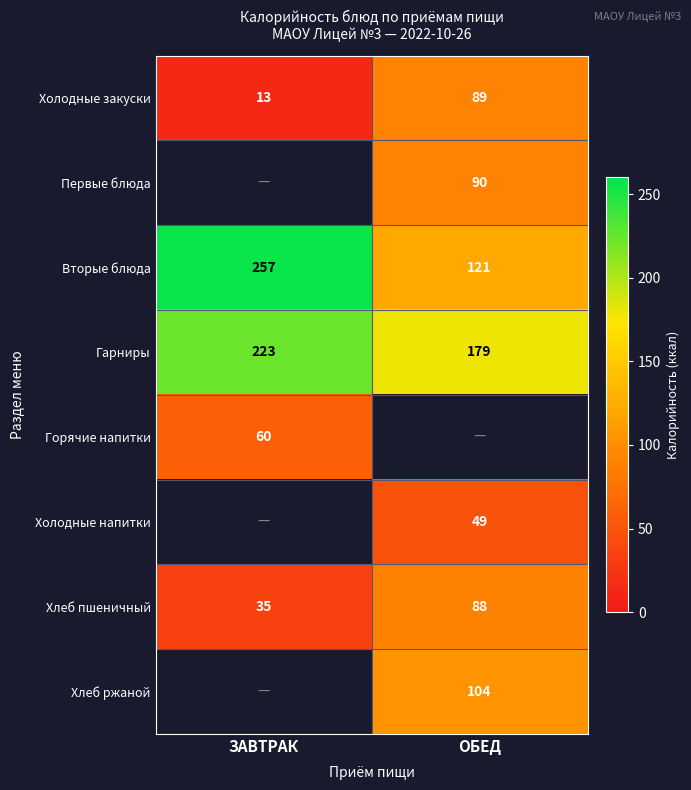

How many data points in Вторые блюда are less than 257?

1